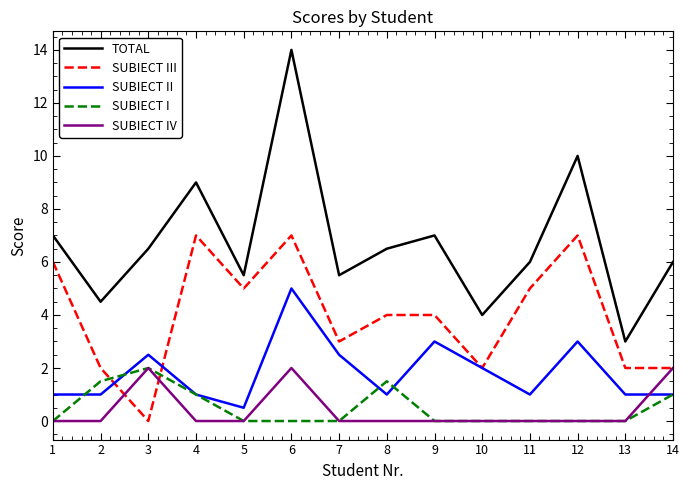

True or false: TOTAL and SUBIECT I cross at least once.

False